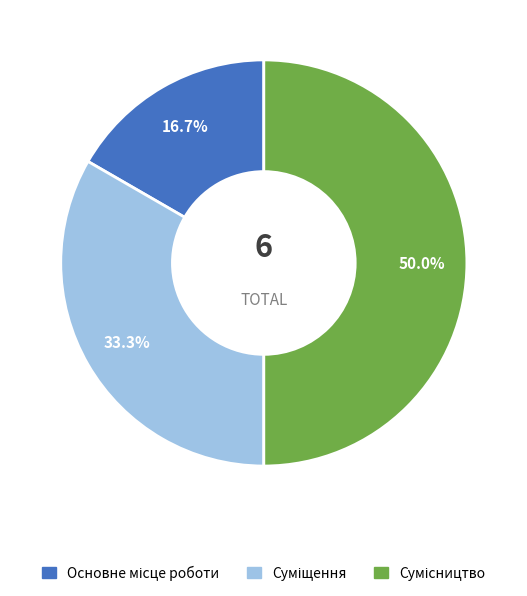

Is Основне місце роботи the majority of the pie?

No